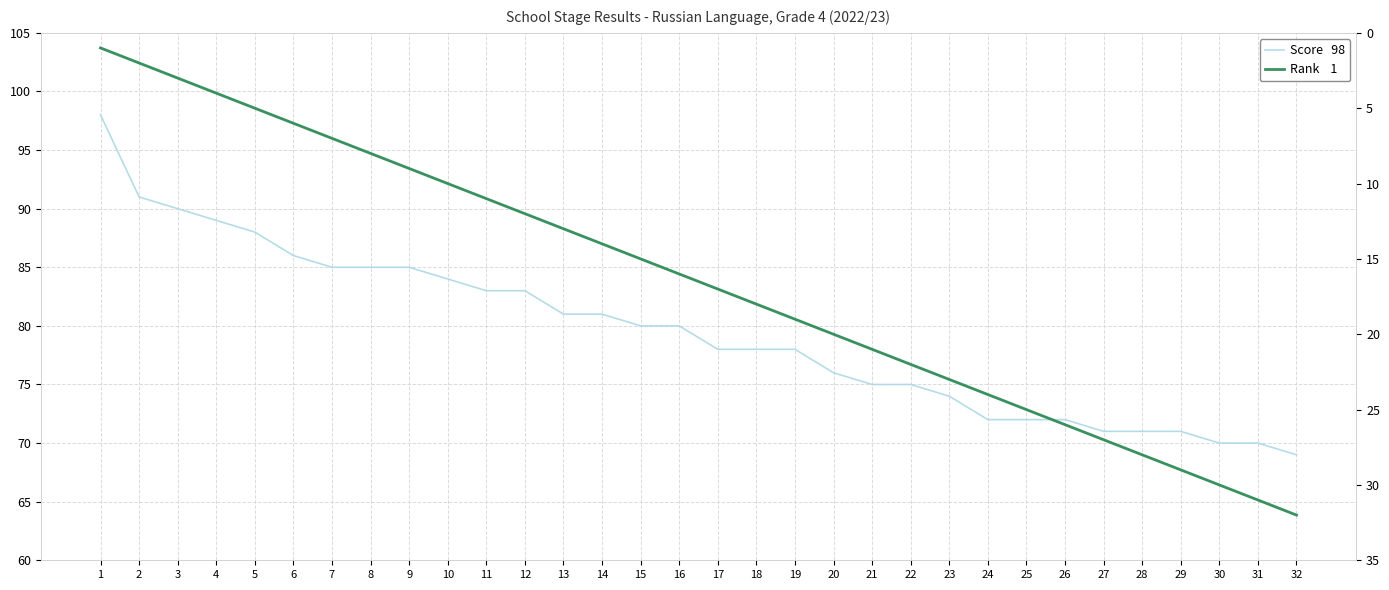

The value of Score  98 at 25 is 122. True or false?

False